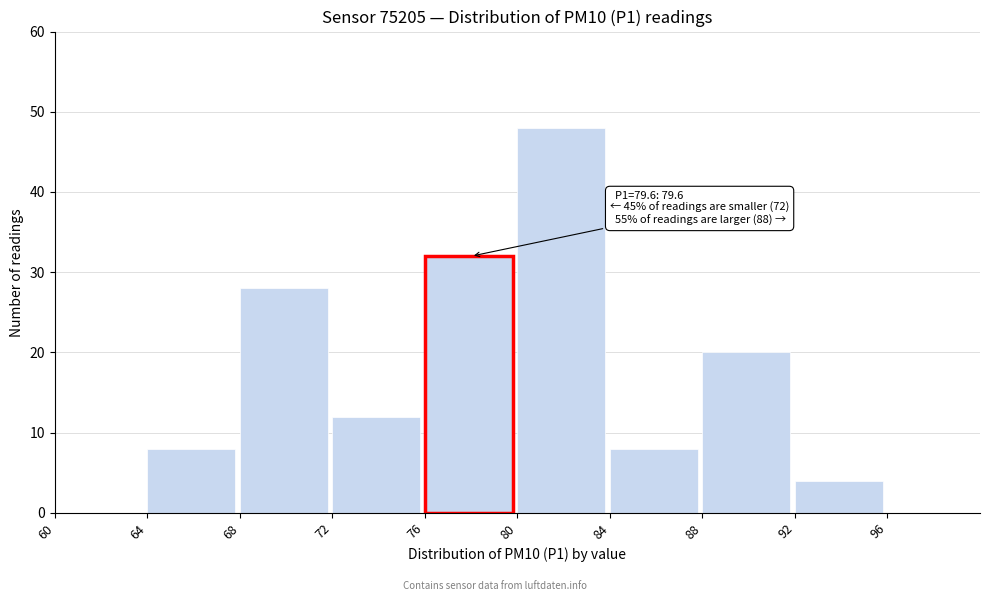

Over which range of the x-axis is the bar tallest?

80 to 84